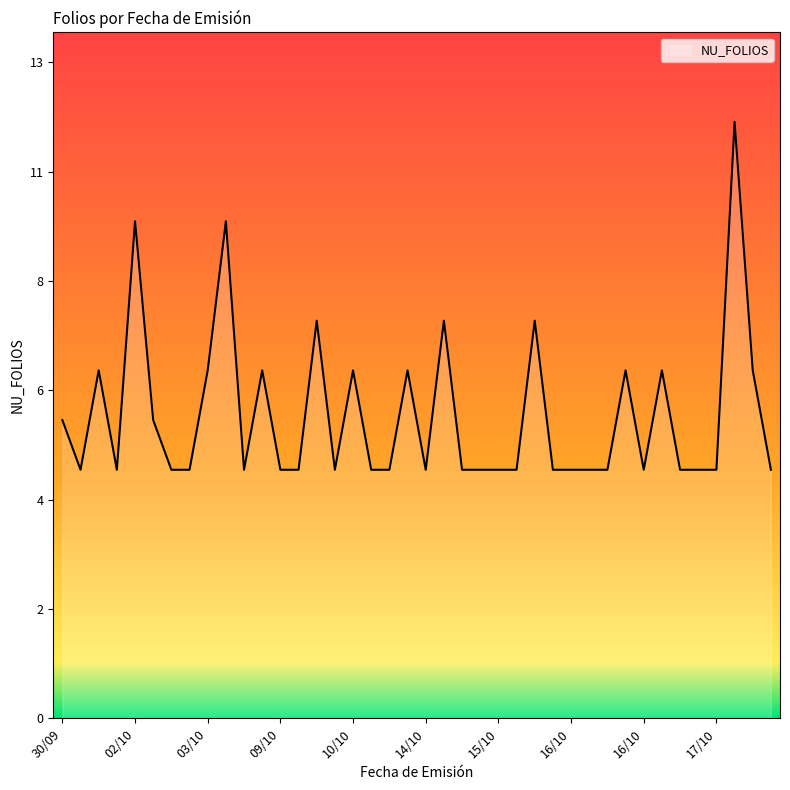

Does the chart display data point markers on the line(s)?

No